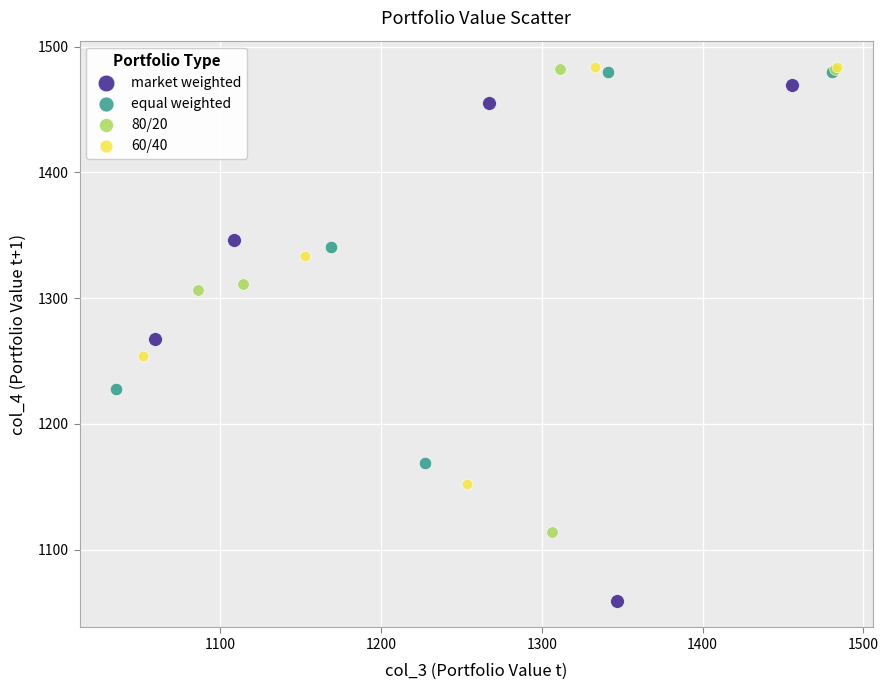

Which series has the largest Y range (max minus min)?

market weighted